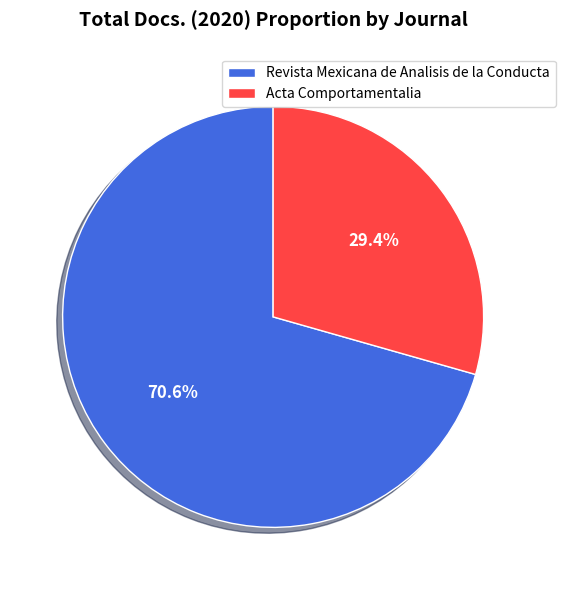

Which slice is the largest?

Revista Mexicana de Analisis de la Conducta